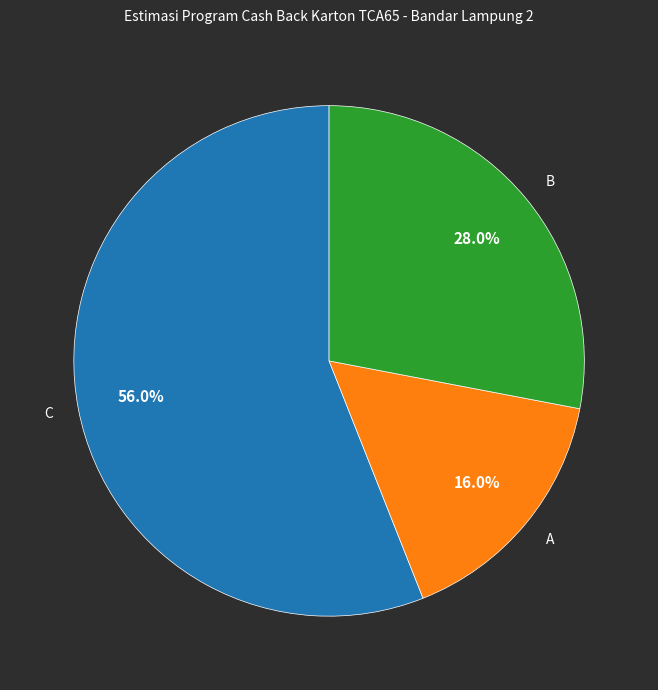

To the nearest percent, what is the difference between the largest and smallest slice percentages?

40%